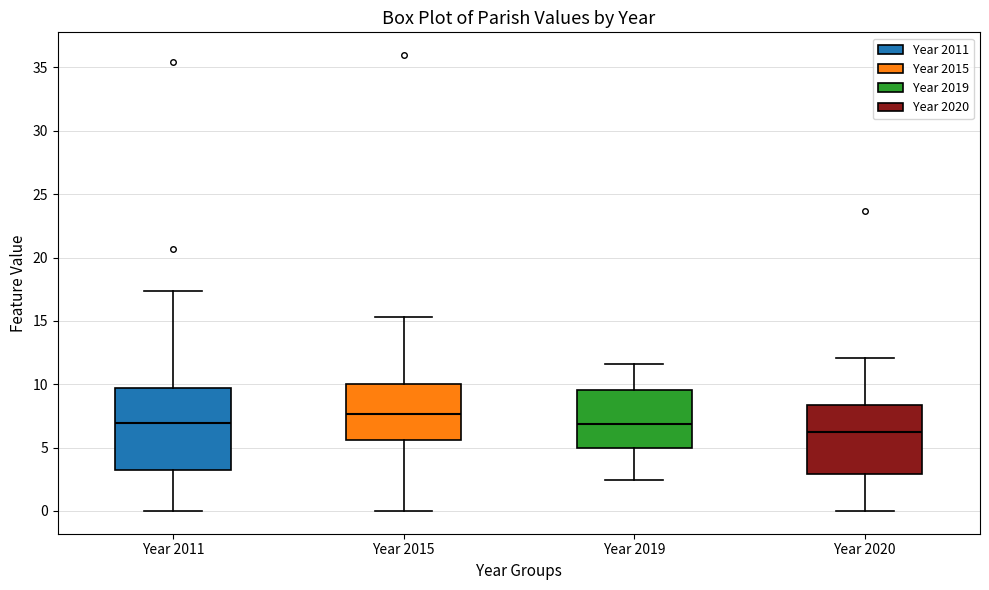

Reading left to right, read every box against the y-axis: the position of its median line, the range the box covers, and the ends of its whiskers. The values are not printed on the chart, so give them approximately, as read against the axis.

Year 2011: median 7.0, box 3.0 to 9.5, whiskers 0.0 to 17.5
Year 2015: median 7.5, box 5.5 to 10.0, whiskers 0.0 to 15.5
Year 2019: median 7.0, box 5.0 to 9.5, whiskers 2.5 to 11.5
Year 2020: median 6.0, box 3.0 to 8.5, whiskers 0.0 to 12.0